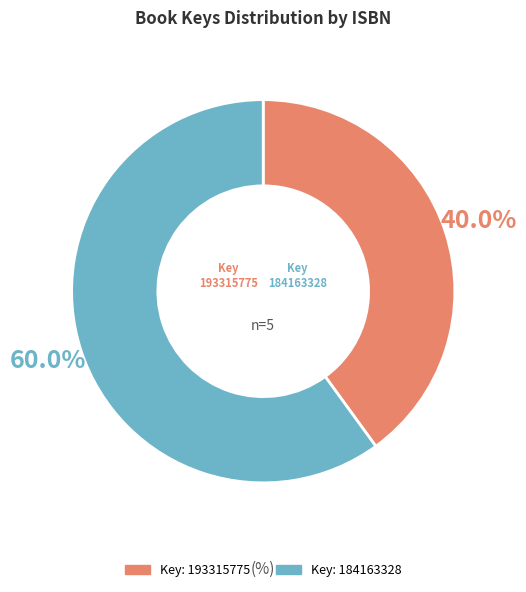

Is there a majority slice in this chart?

Yes